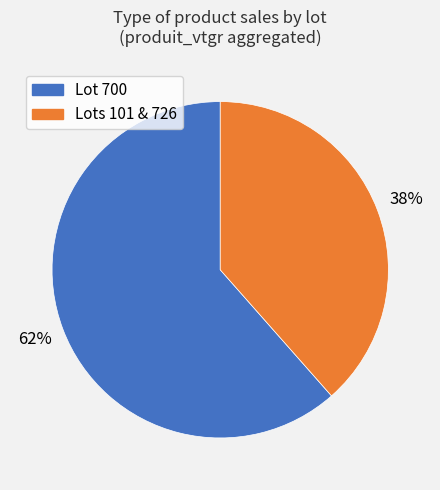

Does any single category account for the majority?

Yes